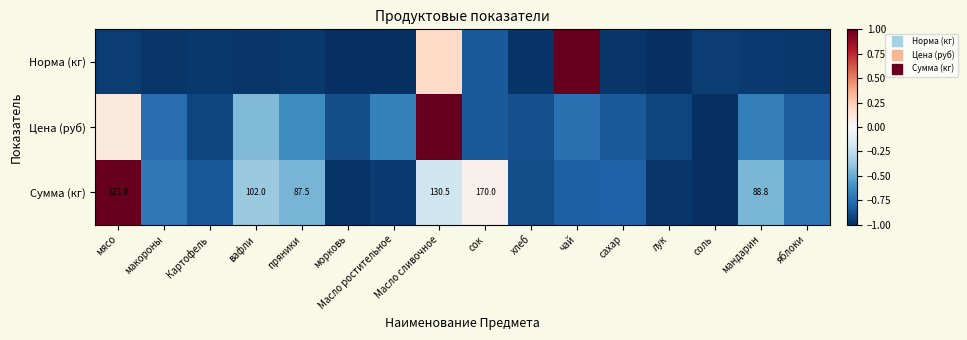

Which has a higher value, сок or соль?

сок